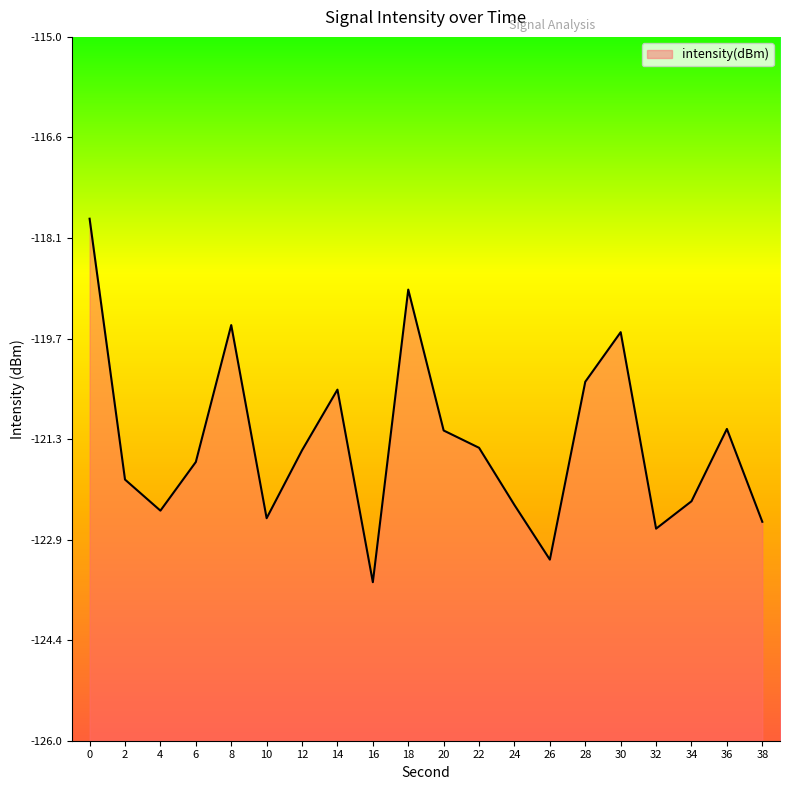

What is the value of the 16th point from the left?

-119.6